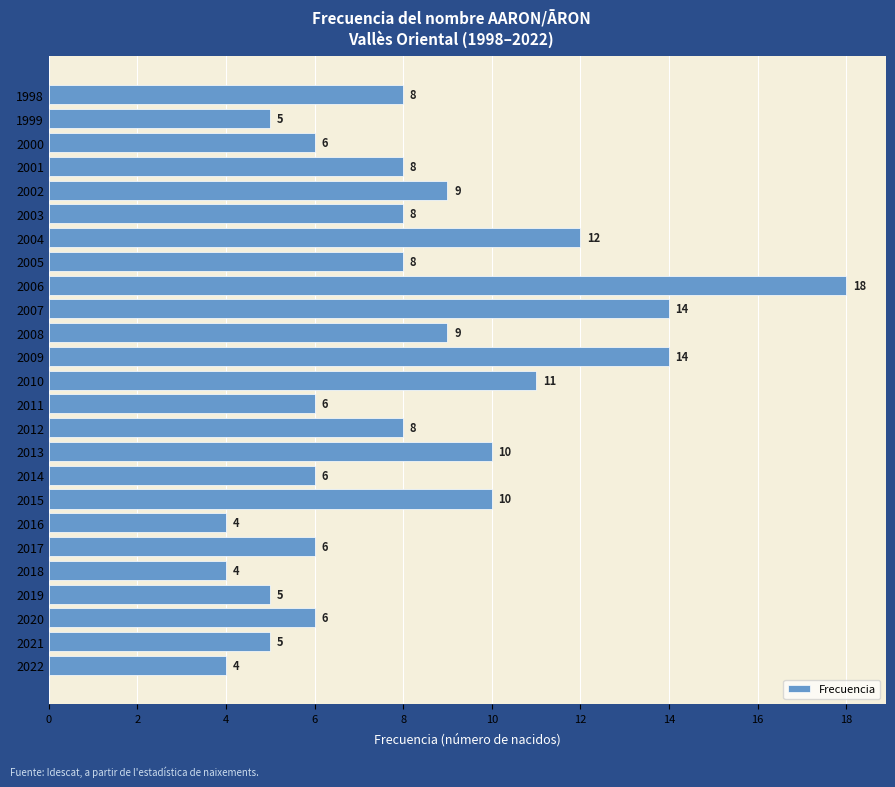

What is the ratio of the value at 2012 to the value at 2007?

0.6